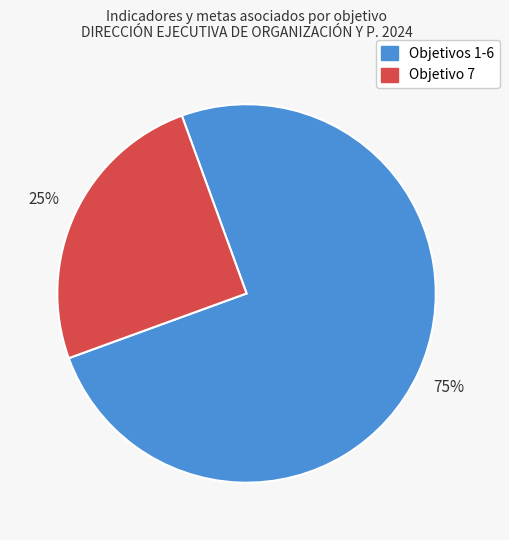

Is there any slice that represents more than half of the pie?

Yes